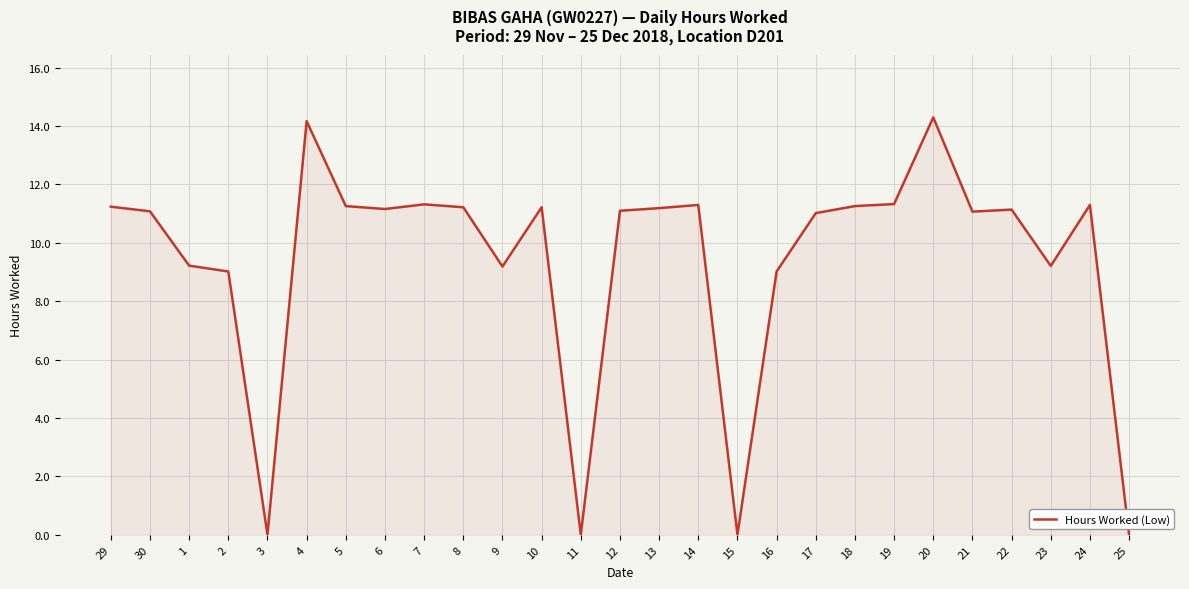

What is the average value?

9.4